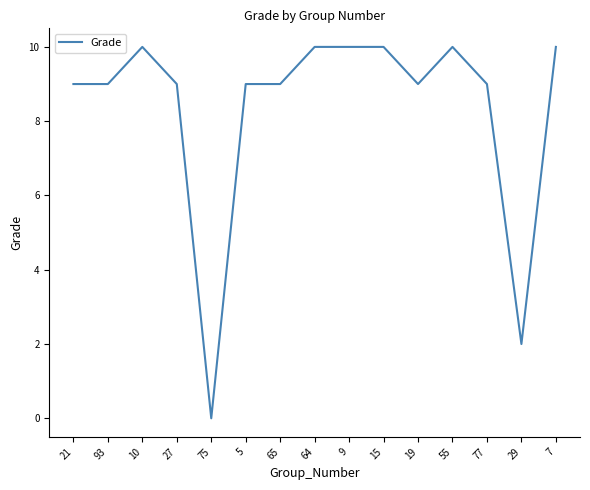

What is the difference between the second highest and minimum values?

10